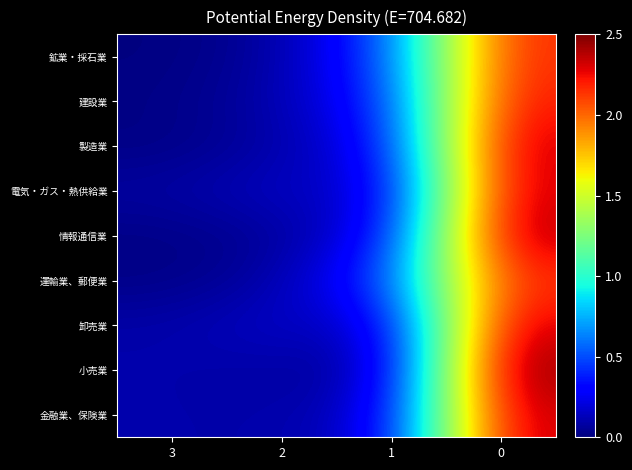

What is the greatest value displayed?

2.5